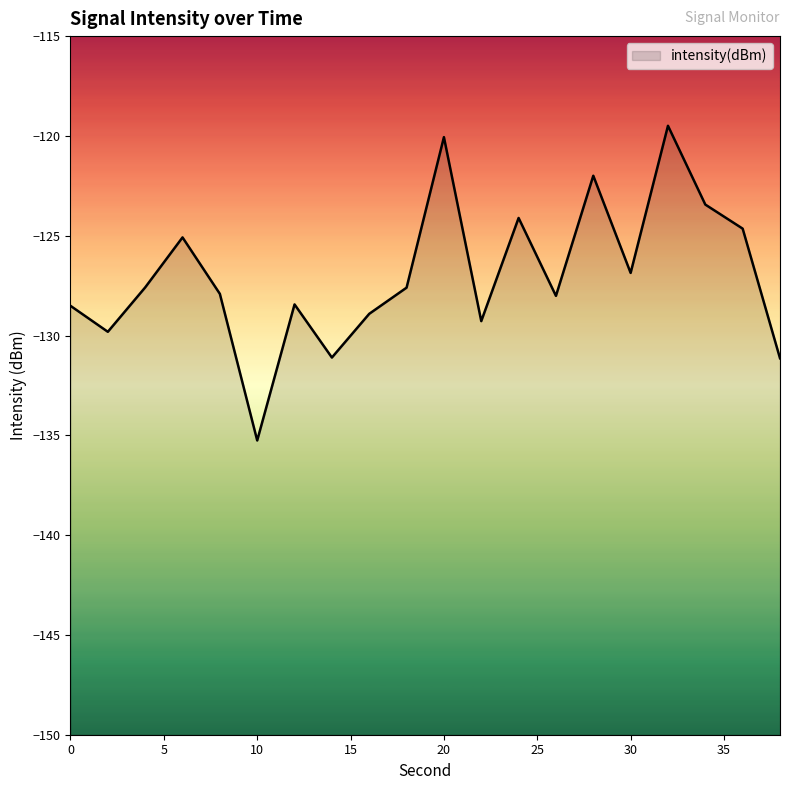

True or false: there are more than 2 points higher than both neighbors.

True